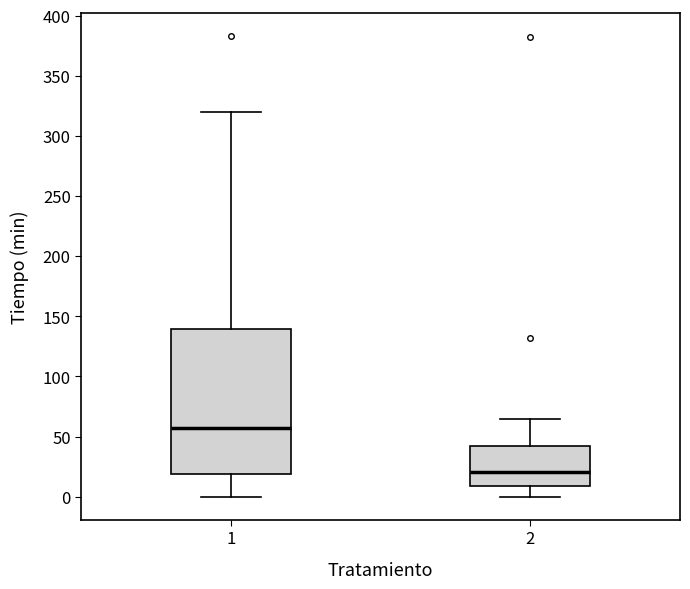

Reading left to right, transcribe this box plot: for each box, give where its median line is, the range the box spans, and where its two whiskers end, as read against the y-axis. The values are not printed on the chart, so give them approximately, as read against the axis.

1: median 55, box 20 to 140, whiskers 0 to 320
2: median 20, box 10 to 45, whiskers 0 to 65